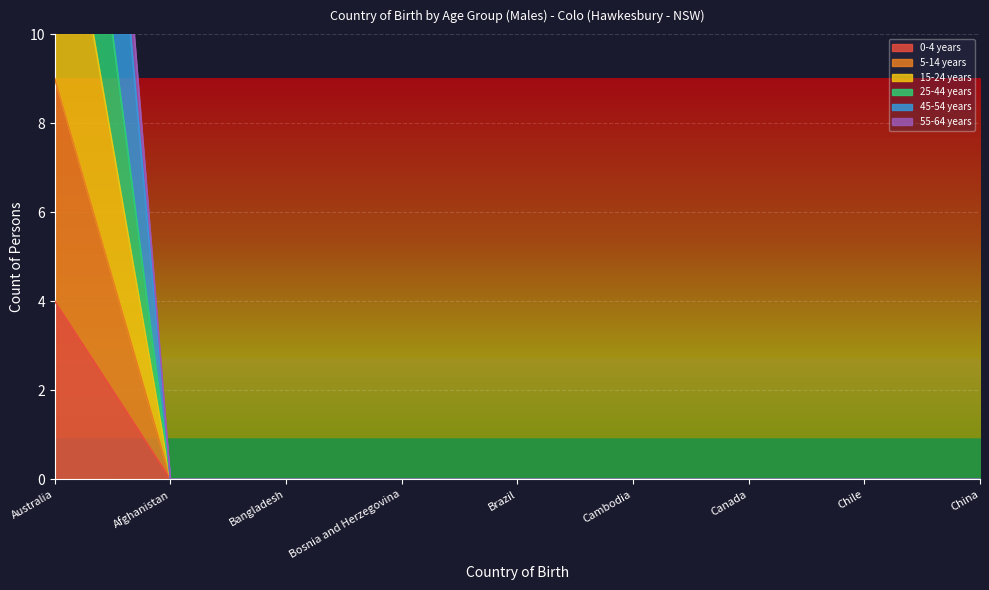

Rank the series by their maximum value, from lowest to highest.

0-4 years, 5-14 years, 15-24 years, 25-44 years, 55-64 years, 45-54 years